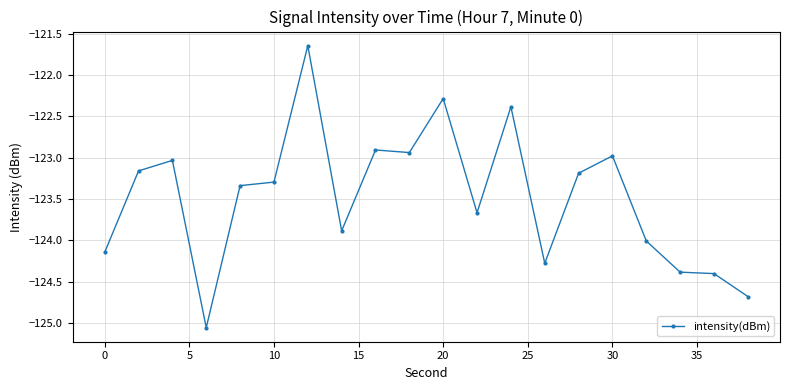

What is the value of the 14th point from the left?

-124.3